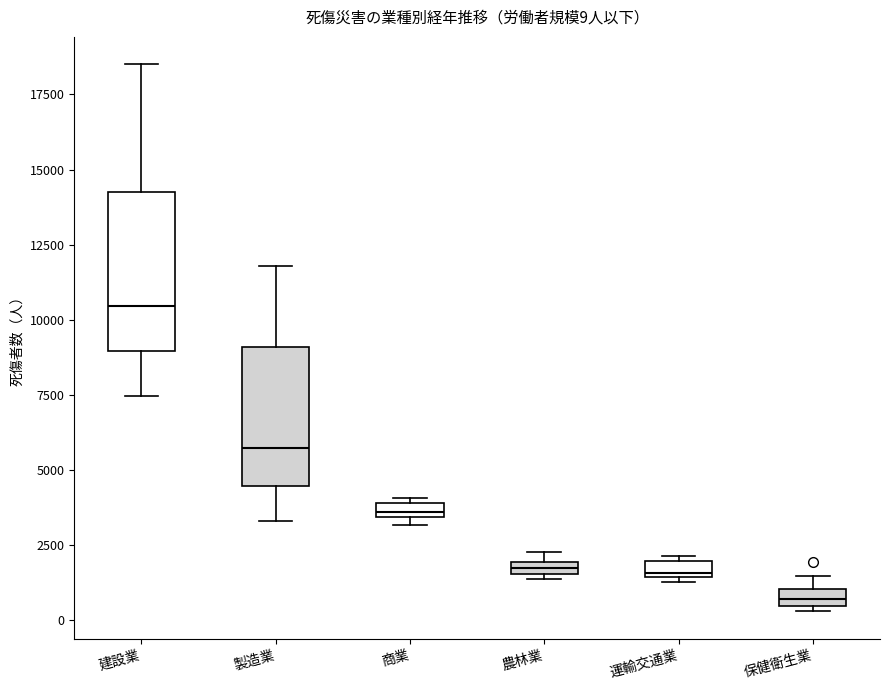

Which box has the highest median line?

建設業